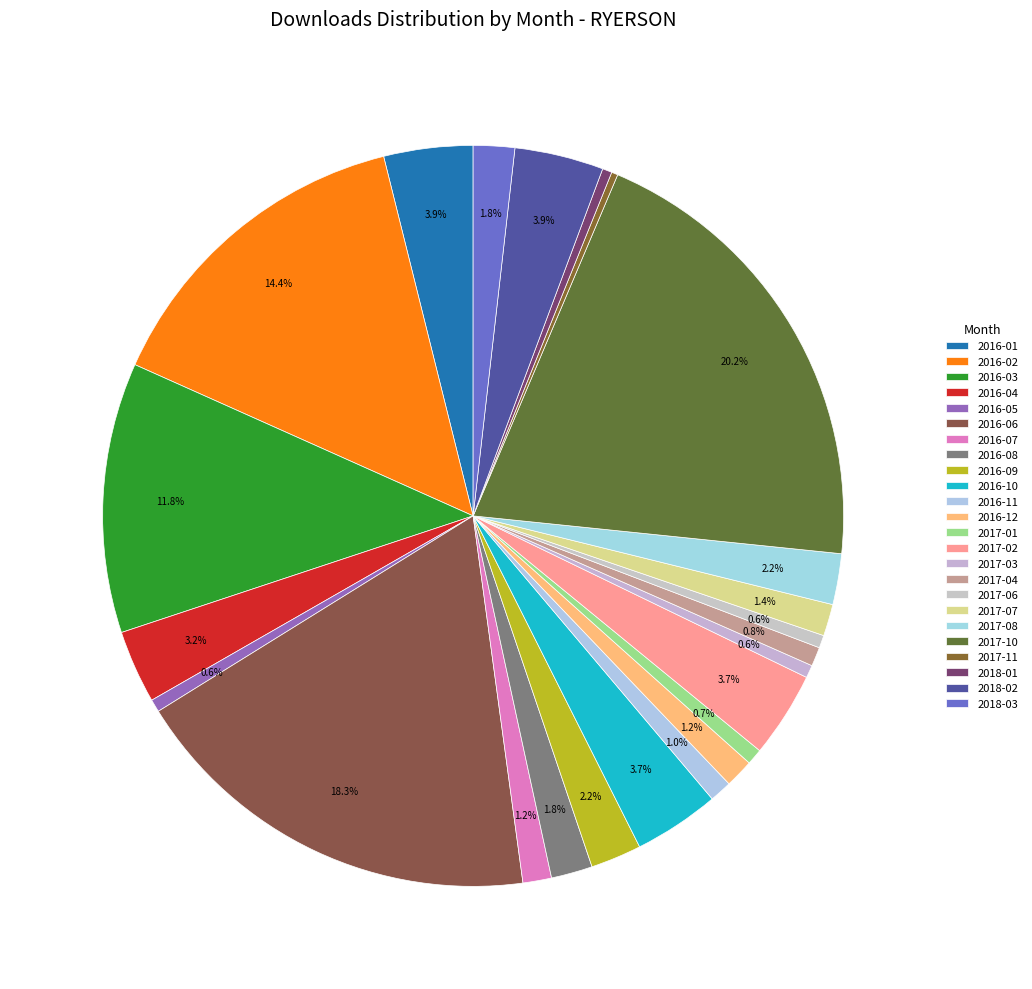

What is the change in value from 2016-02 to 2018-03?

-91